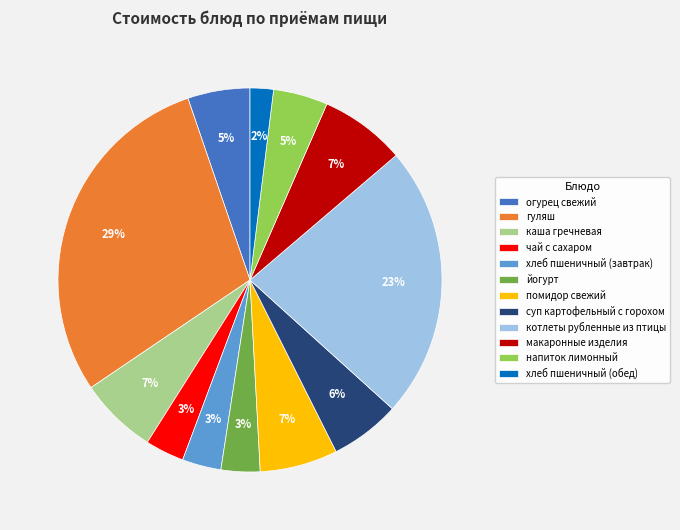

To the nearest percent, what percentage of the pie is йогурт?

3%